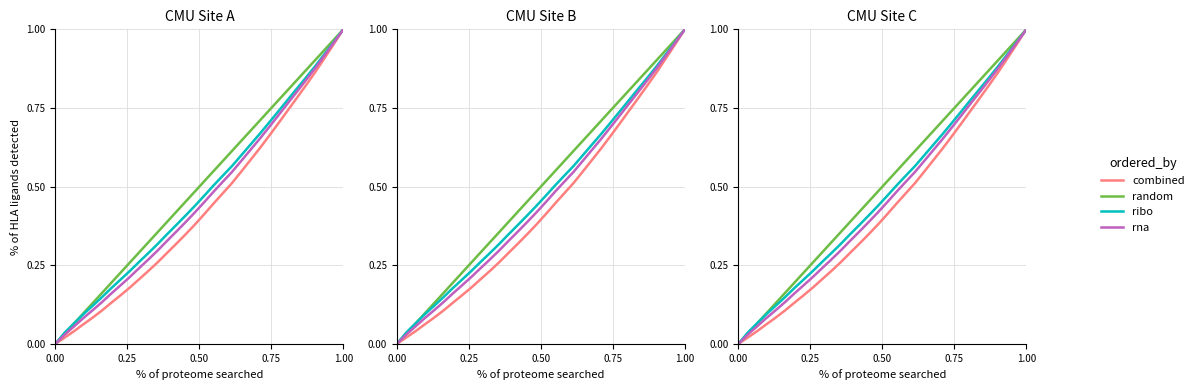

What is the value of the ribo point at the 5th from the left?

0.1